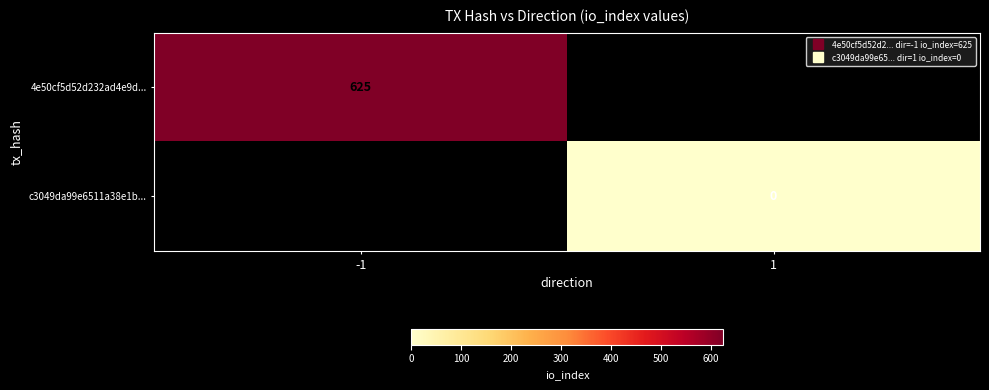

What is the highest value of the 4e50cf5d52d232ad4e9d... series?

625.0